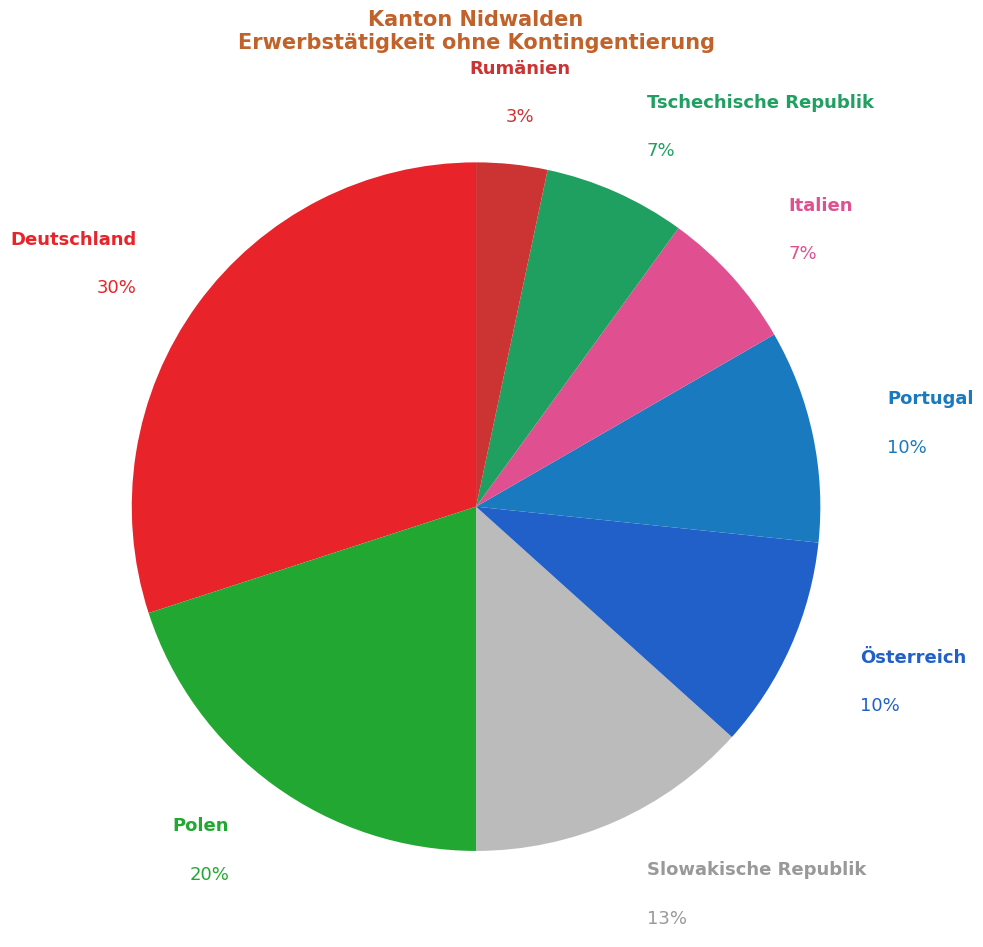

What is the ratio of the value at Slowakische Republik to the value at Österreich?

1.3